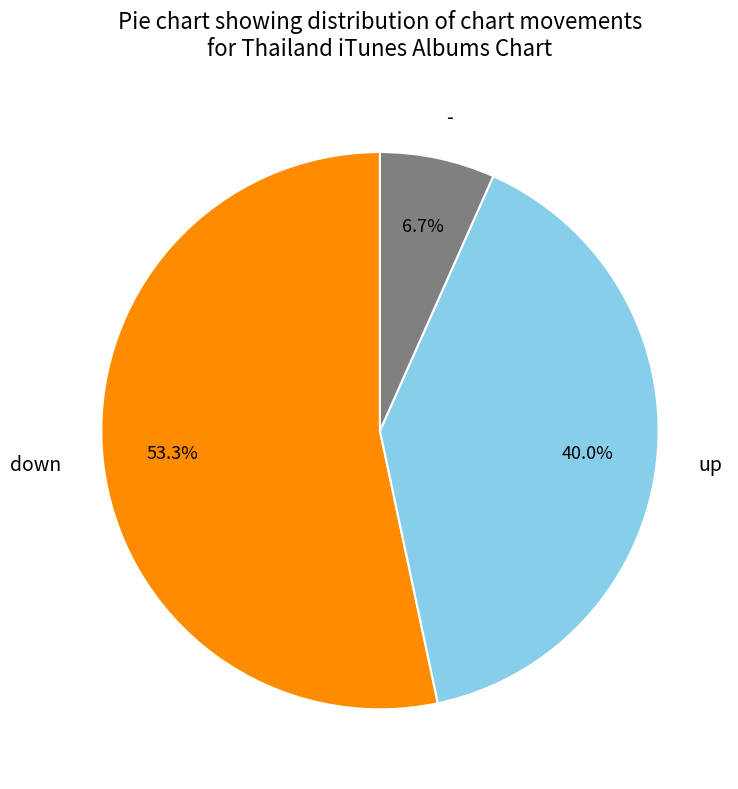

Approximately how many times larger is the value at - compared to down?

0.1